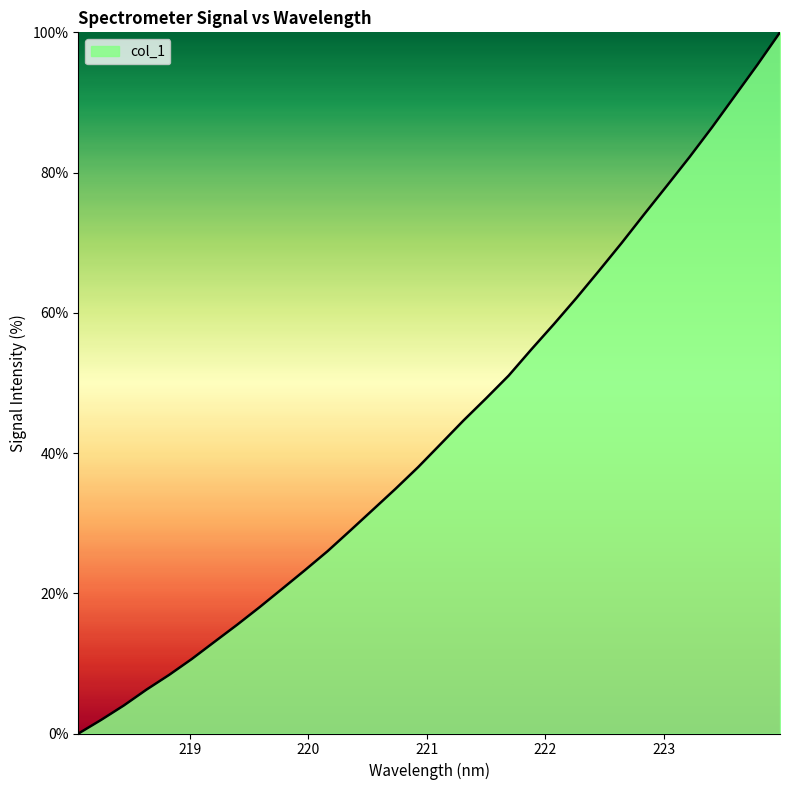

How many lines are shown in the chart?

1